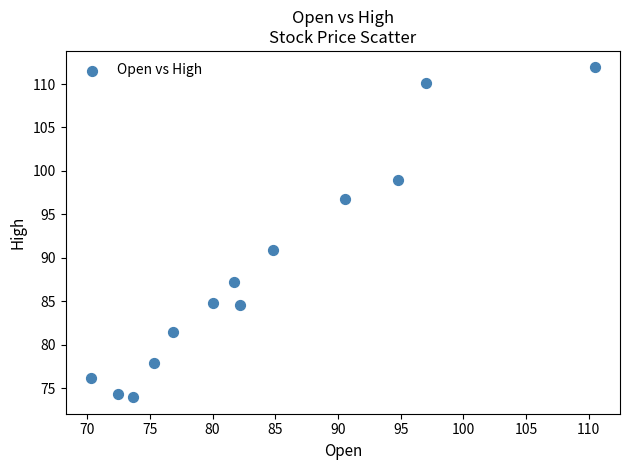

What is the range of Y values (max minus min)?

37.9